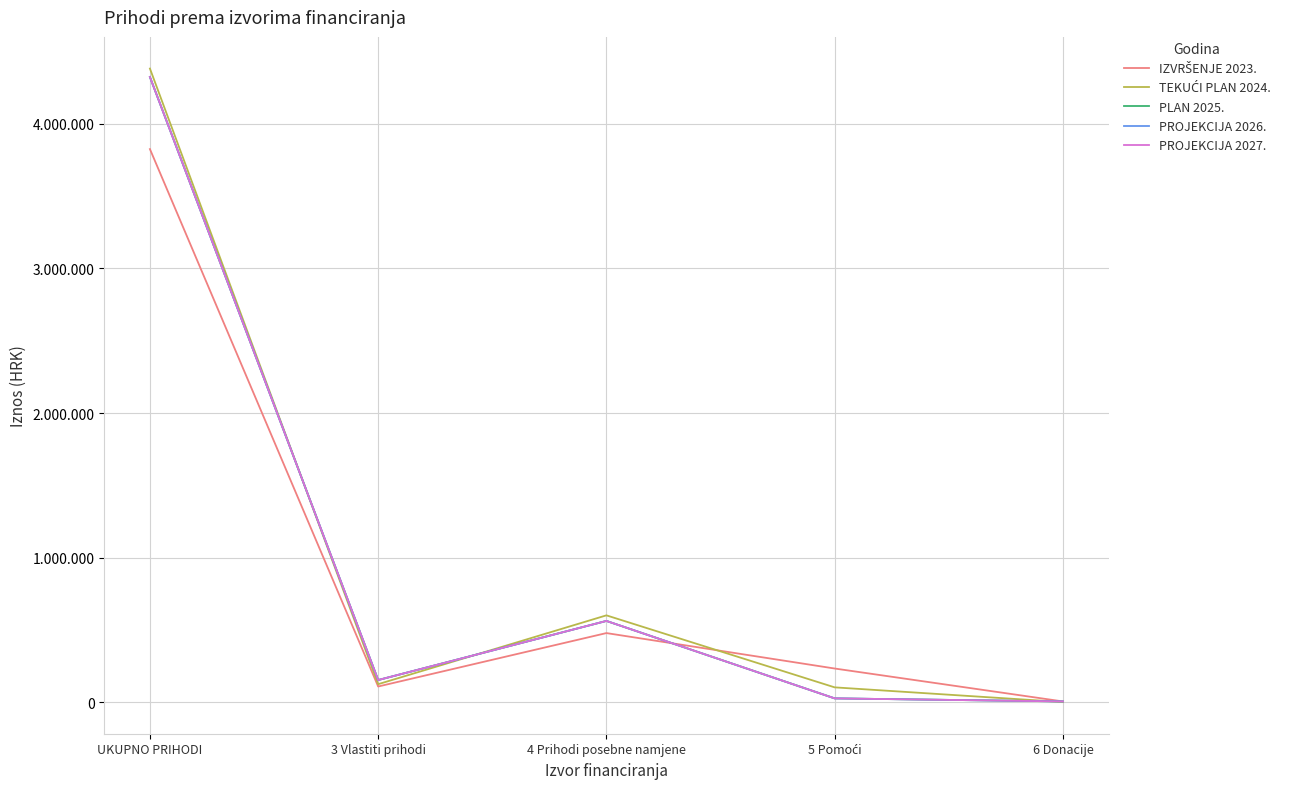

Is this an area chart (filled region under the line)?

No